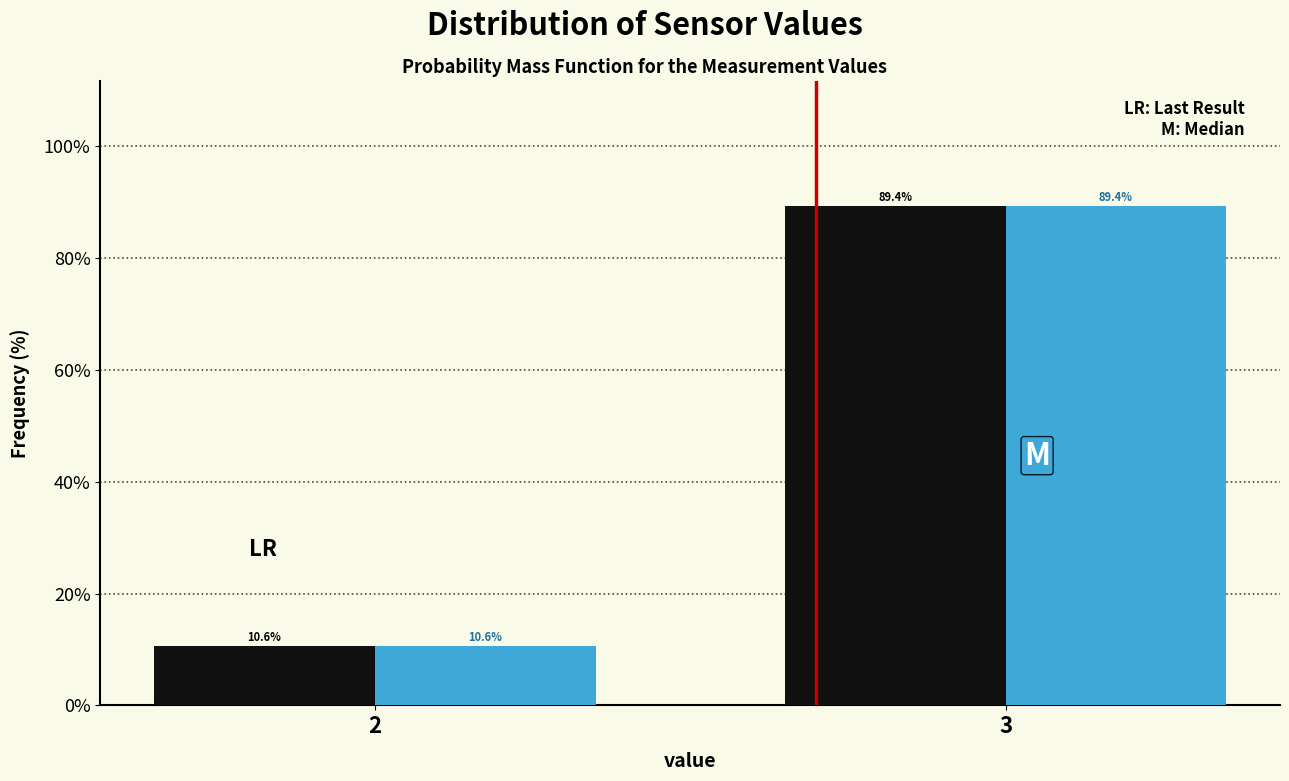

What is the minimum value shown in the chart?

10.6